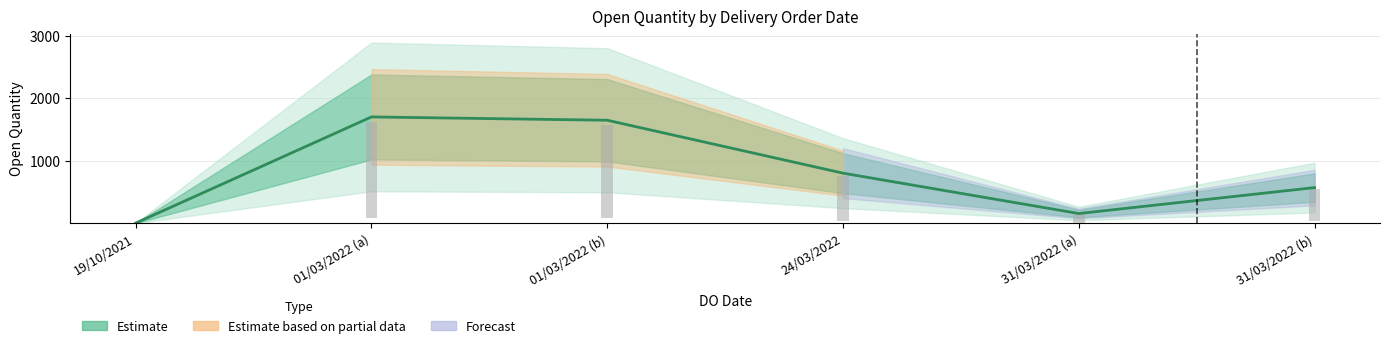

Rank the categories by value from lowest to highest.

19/10/2021, 31/03/2022 (a), 31/03/2022 (b), 24/03/2022, 01/03/2022 (b), 01/03/2022 (a)